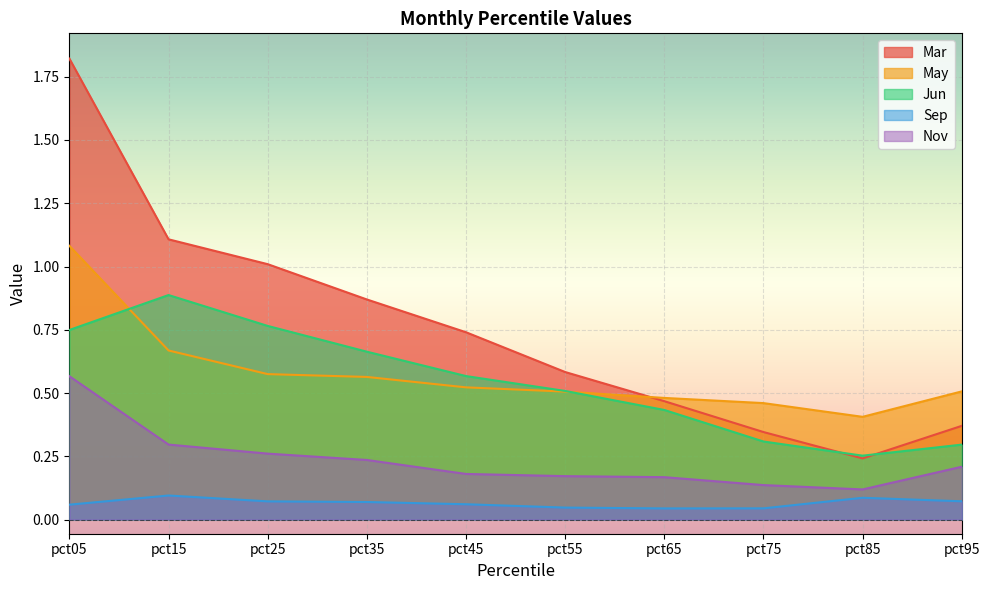

Between pct85 and pct95, which is larger?

pct95